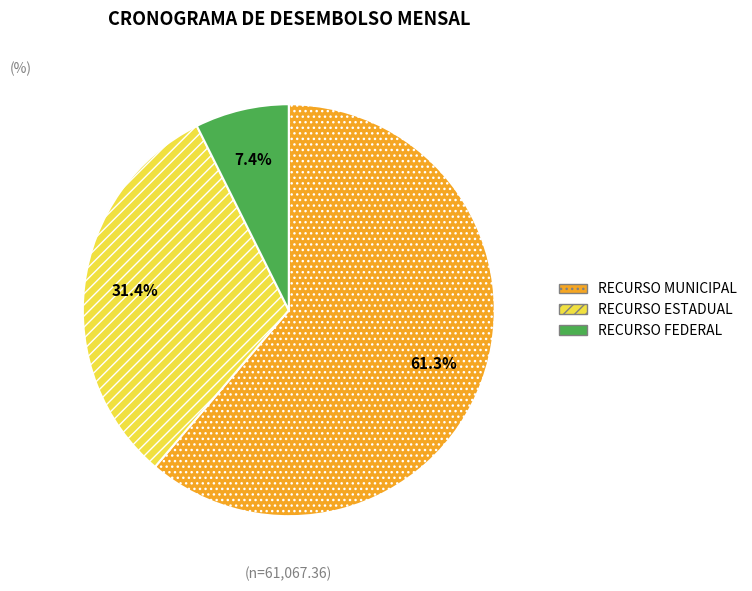

Is the sum of RECURSO ESTADUAL and RECURSO MUNICIPAL greater than half?

Yes